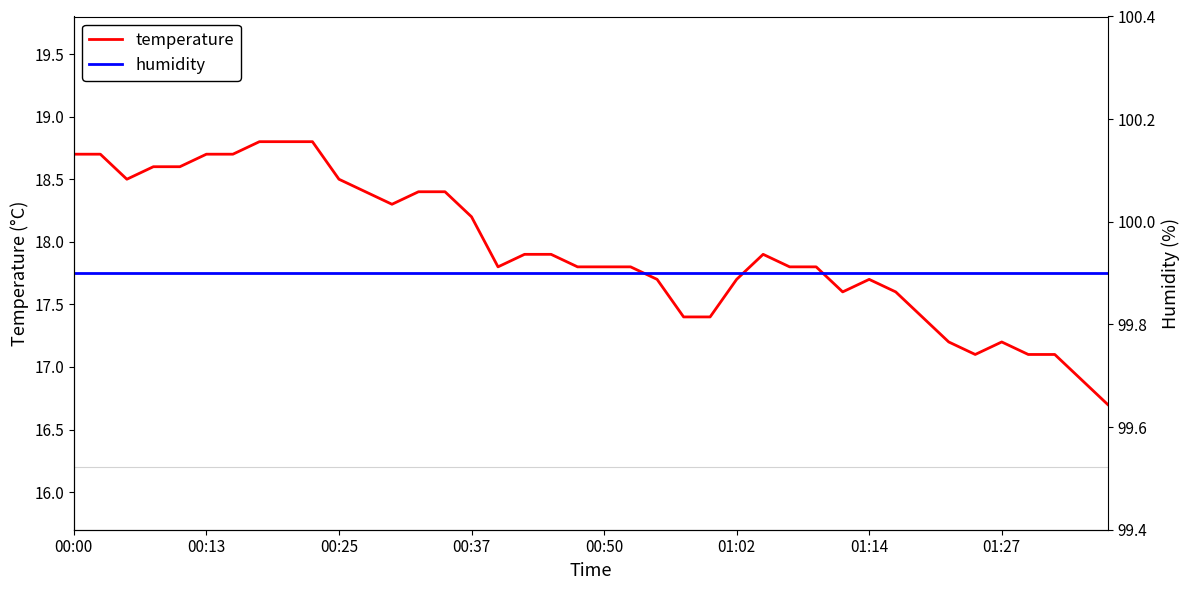

What value does the temperature series have at 36?

17.1